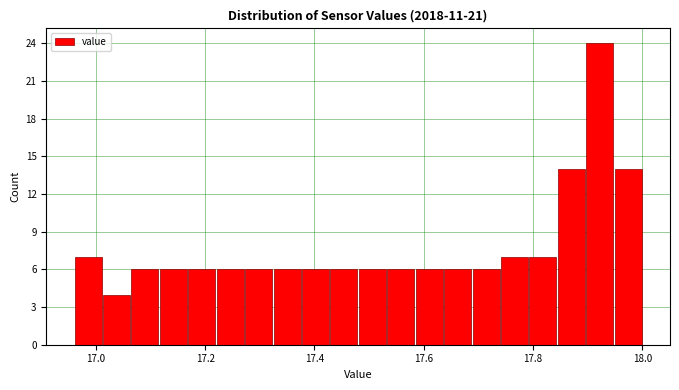

Around what value on the x-axis is the tallest bar? Give the approximate position of its centre, as read against the axis.

17.92